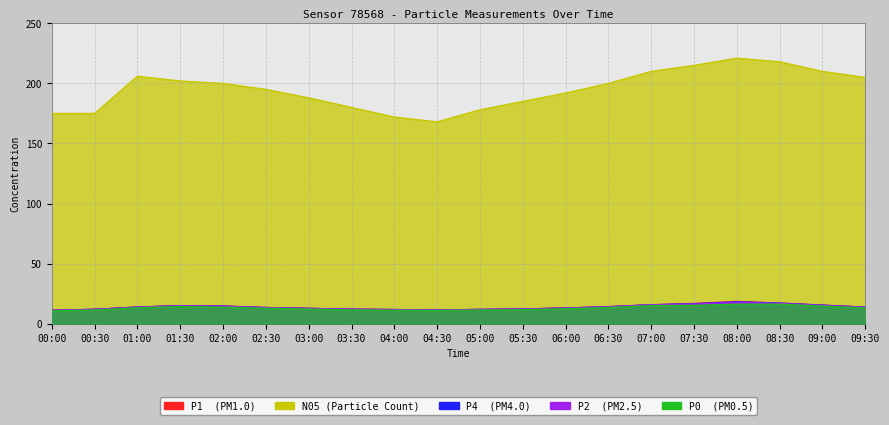

What is the total value across all series at 00:30?

222.4